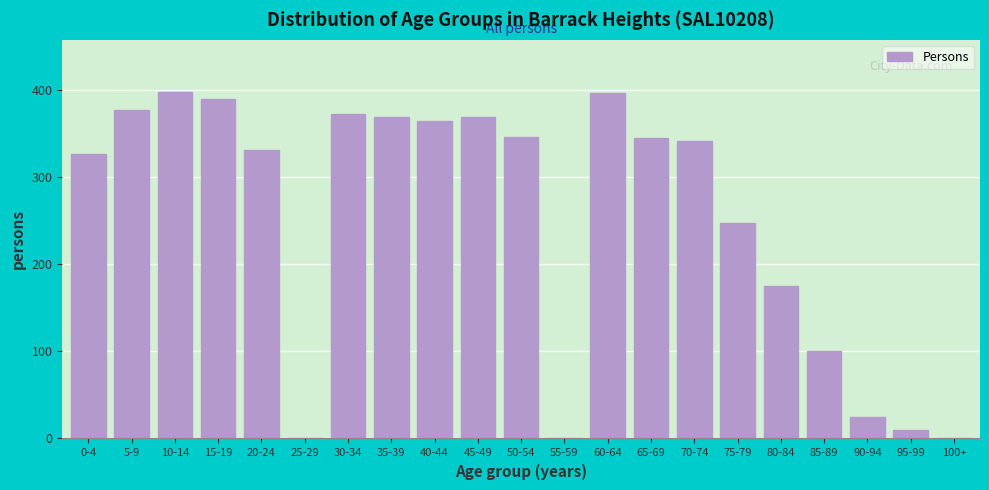

What is the maximum value shown in the chart?

398